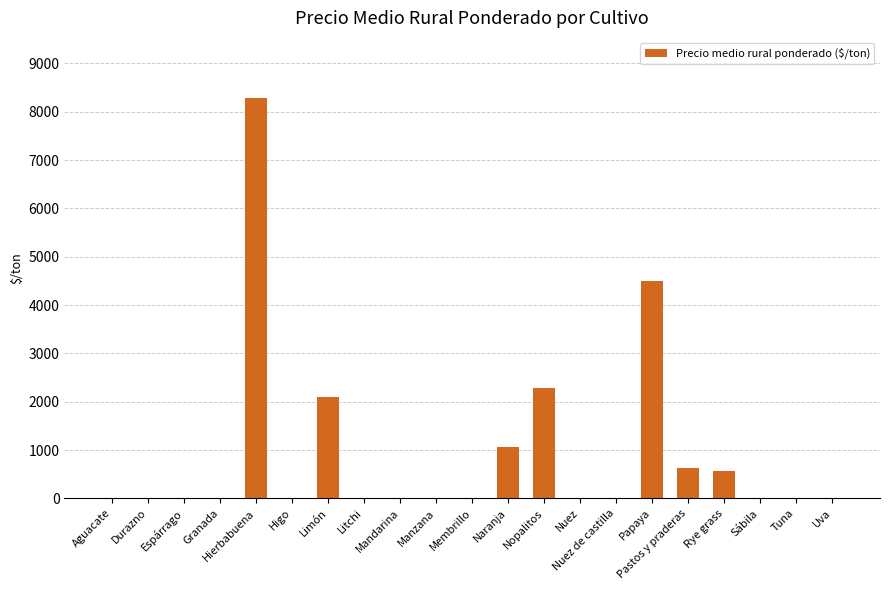

True or false: the data shows 4472.7 at Membrillo.

False